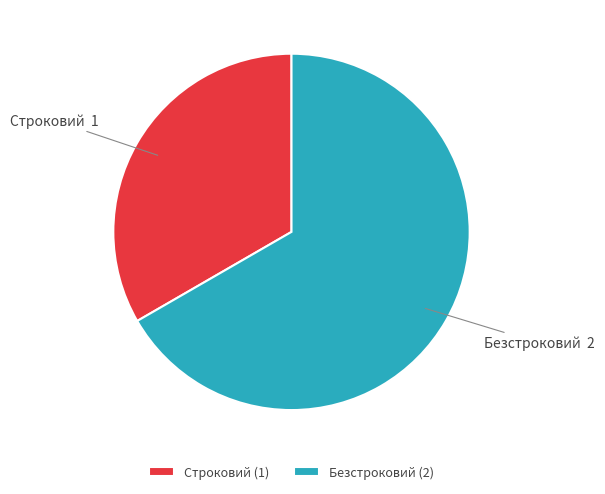

Which has a higher value, Безстроковий or Строковий?

Безстроковий